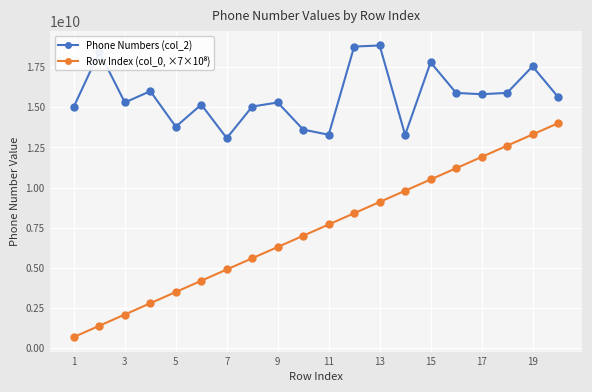

What is the sum of all Phone Numbers (col_2) values?

313407946411